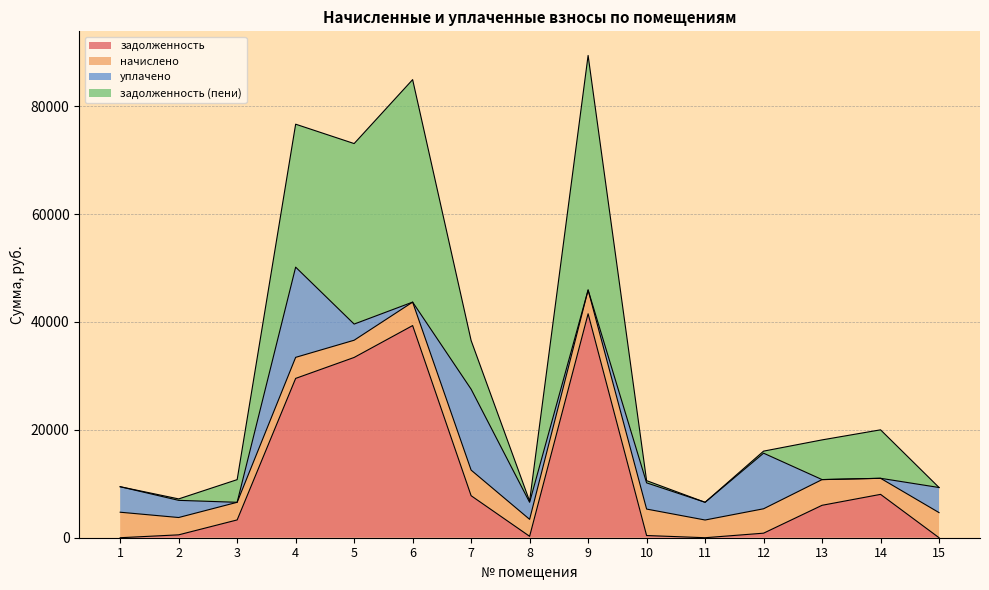

What is the total value across all series at 9?

89410.1